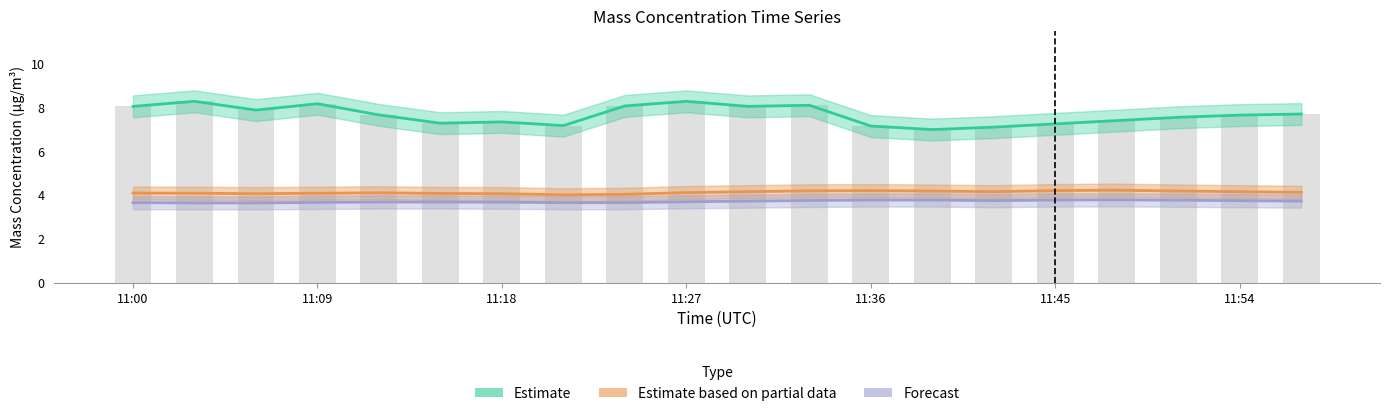

What position from the left is 11:00?

1